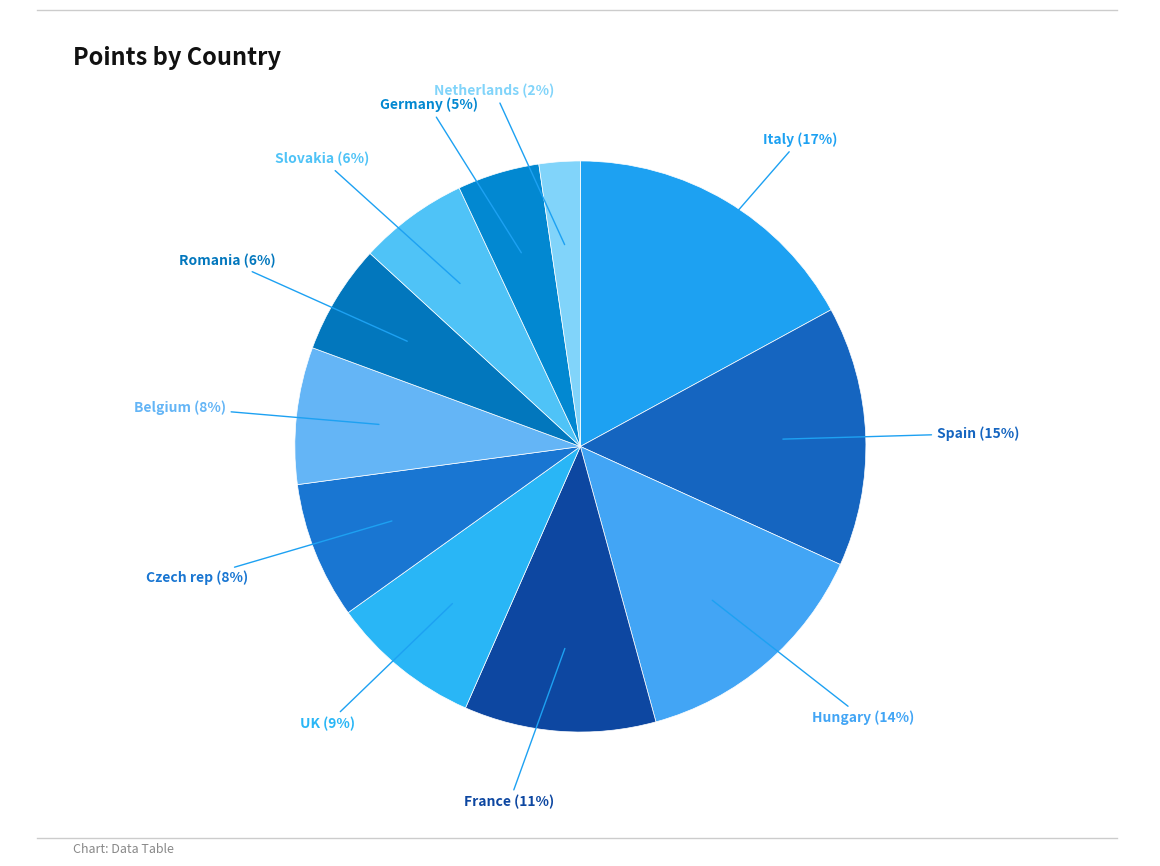

To the nearest percent, what portion does Italy represent?

17%